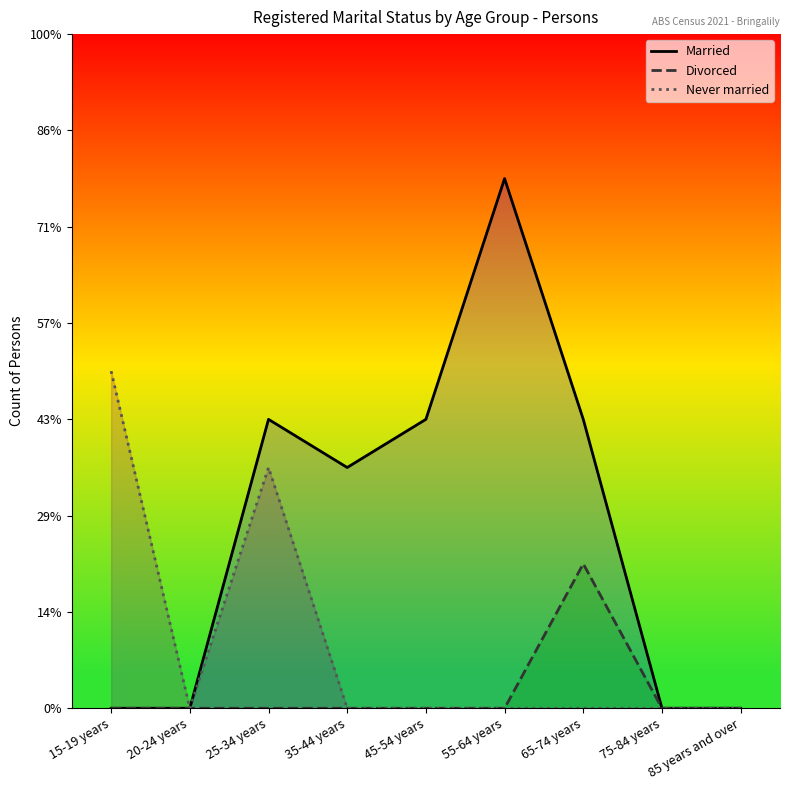

What value does the Married series have at 45-54 years?

6